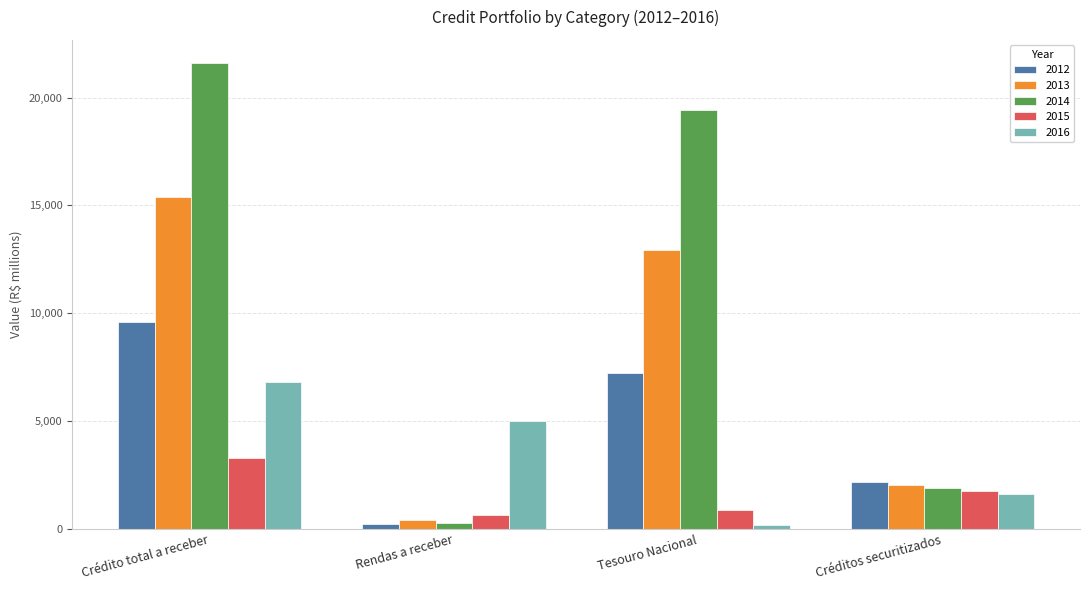

What is the maximum value for 2014?

21593.2